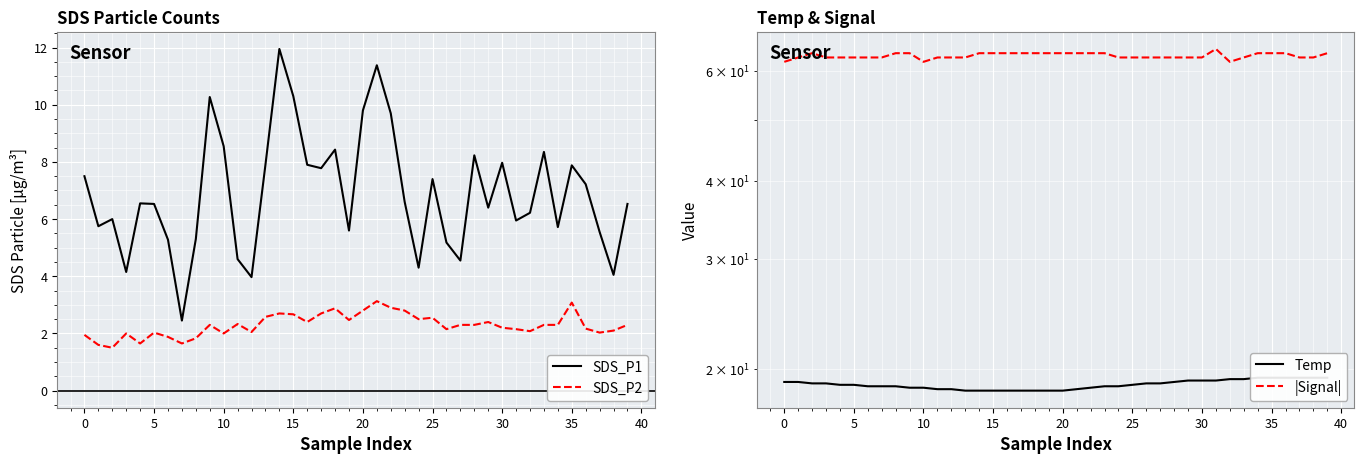

True or false: |Signal| has a value of 111.6 at 33.

False